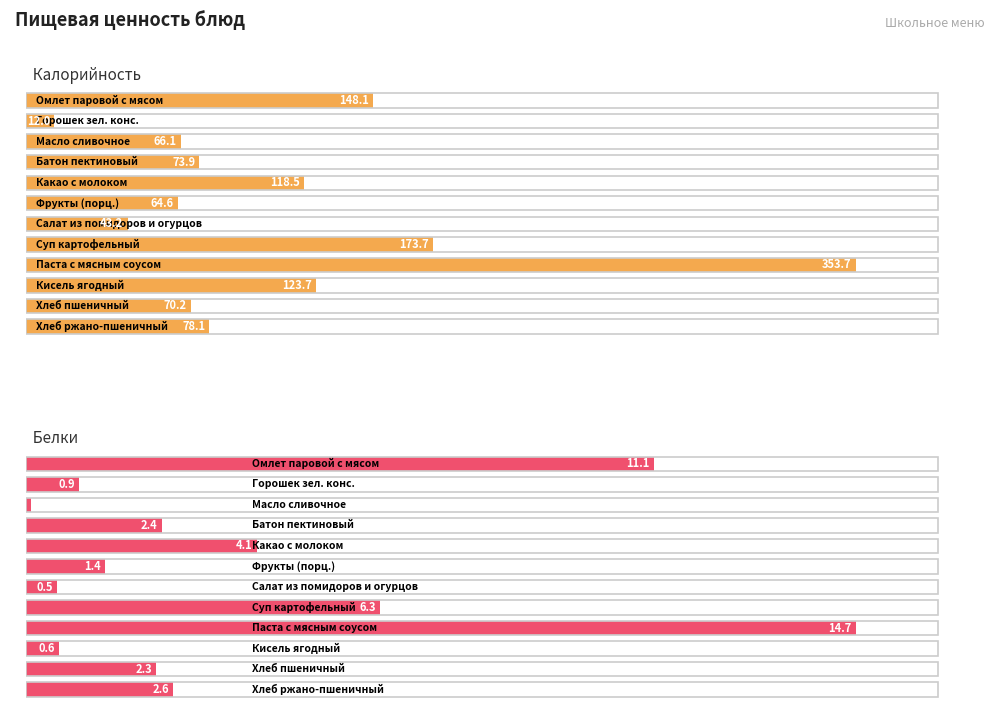

Rank the categories by Калорийность value from highest to lowest.

Паста с мясным соусом, Суп картофельный с горохом и сухариками, Омлет паровой с мясом, Кисель ягодный, Какао с молоком, Хлеб ржано-пшеничный, Батон пектиновый, Хлеб пшеничный, Масло сливочное, Фрукты (порц.), Салат из свежих помидоров и огурцов, Горошек зеленый консервированный